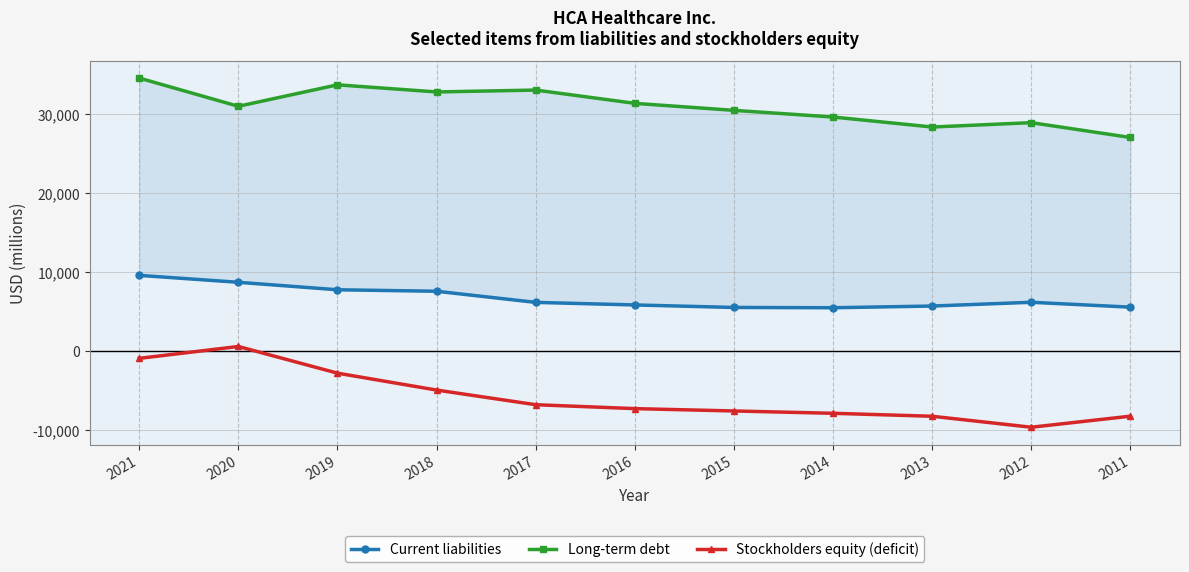

How many series are shown in this chart?

3